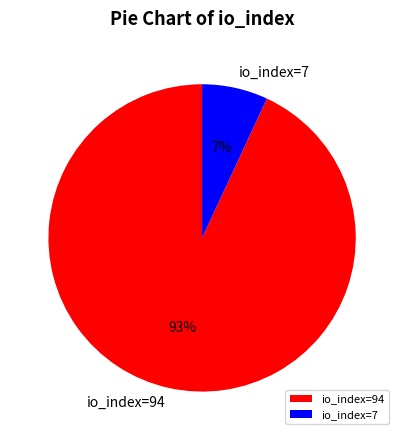

To the nearest percent, what percentage of the pie is io_index=94?

93%